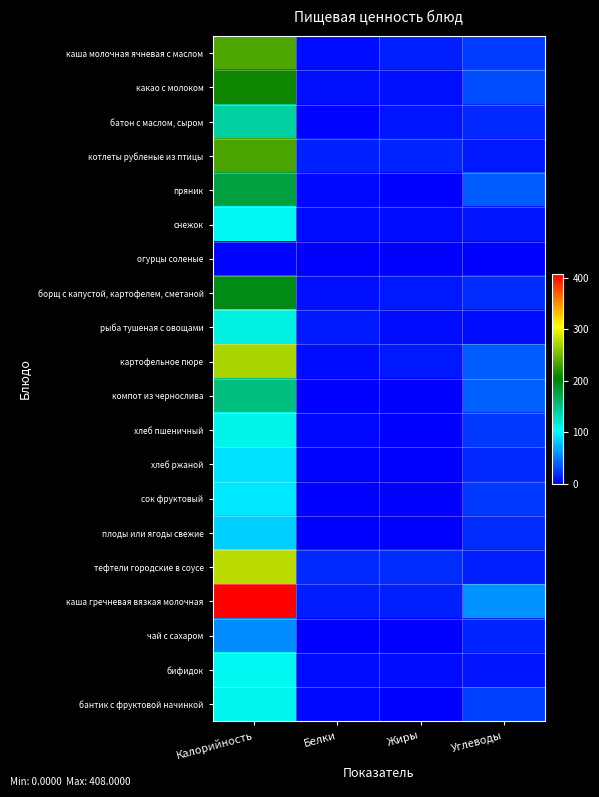

Which has a higher value, Углеводы or Белки?

Углеводы